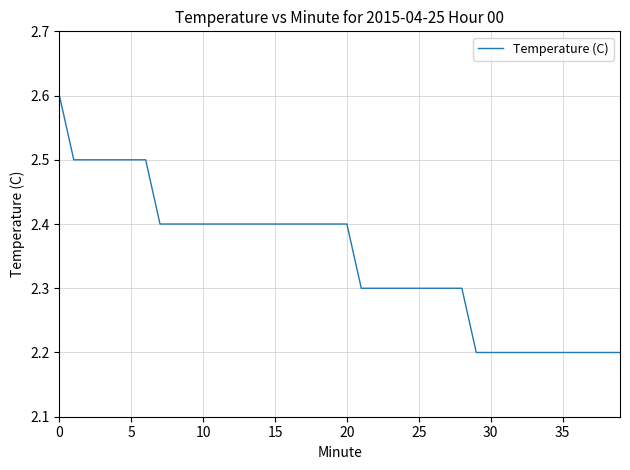

What is the difference between the maximum and minimum values?

0.4